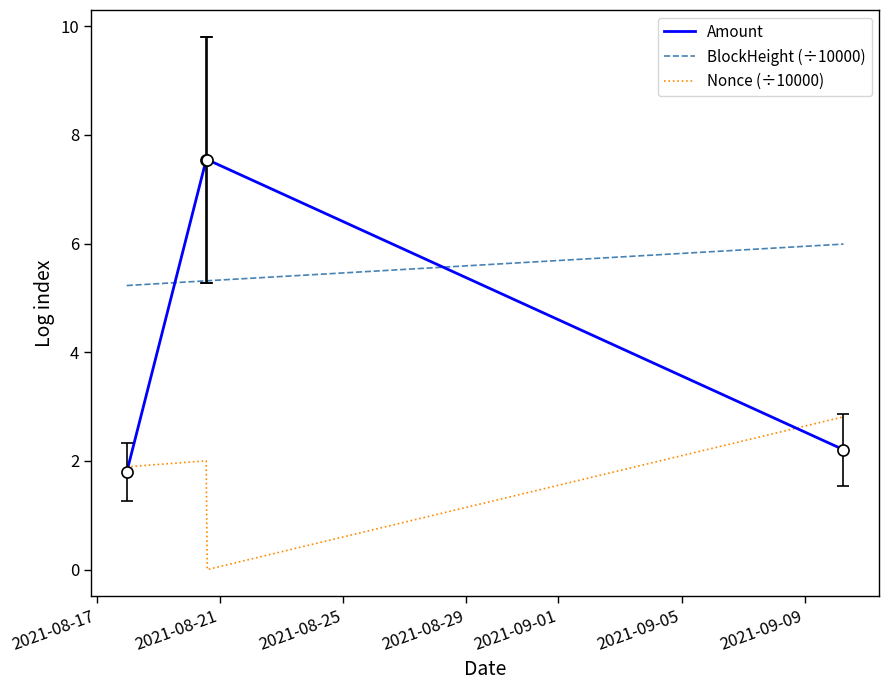

Rank the series by their maximum value, from lowest to highest.

Nonce (÷10000), BlockHeight (÷10000), Amount